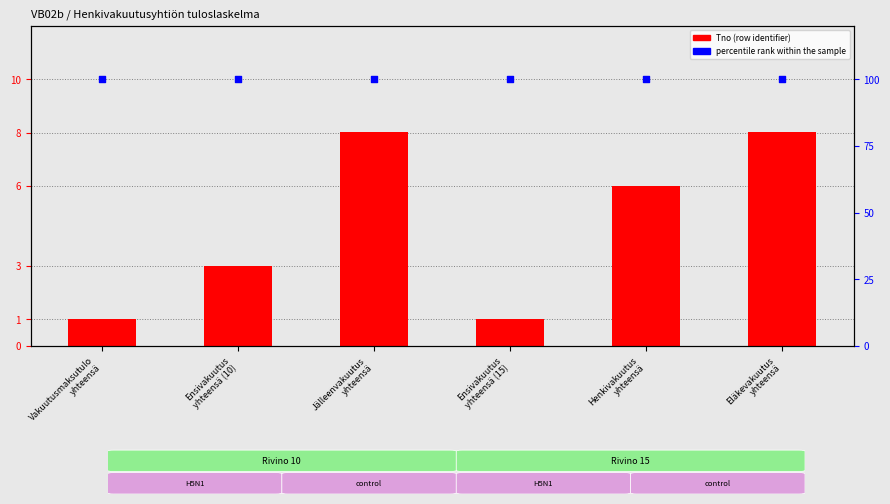

At which category is the sum across all series the highest?

Jälleenvakuutus
yhteensä